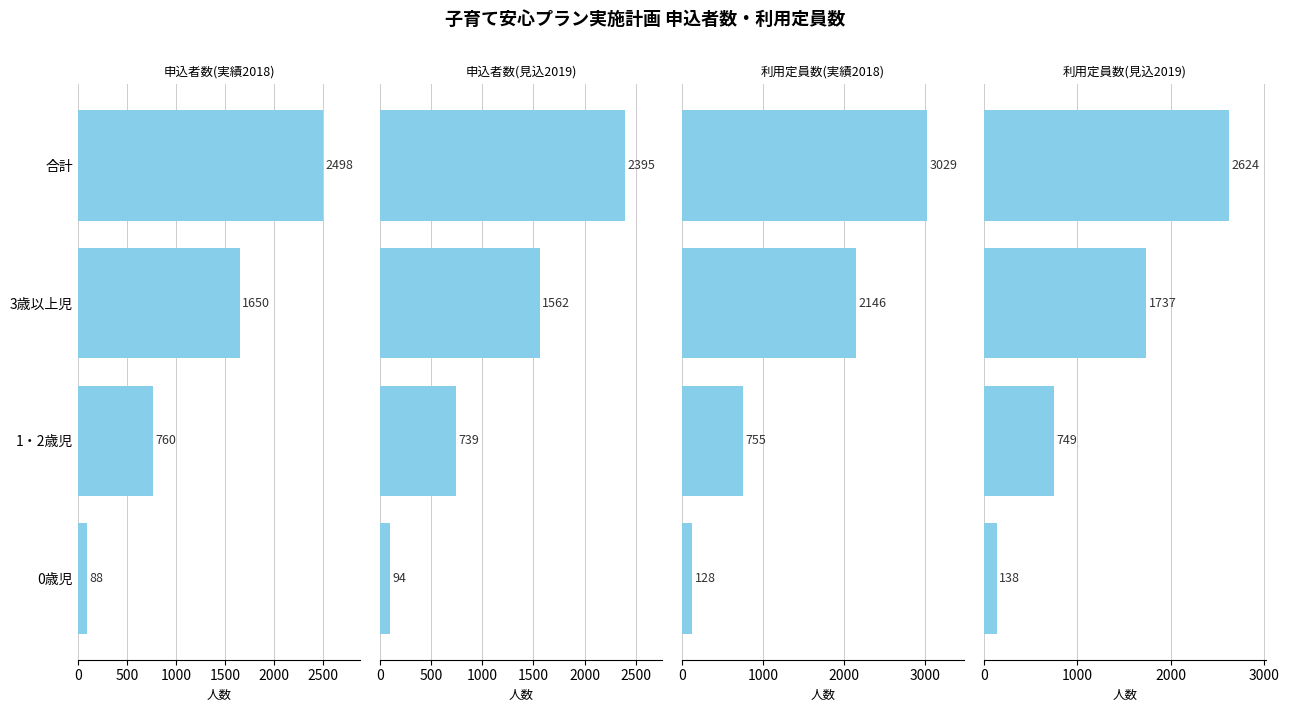

The value of 申込者数(実績2018) at 1000 is 997. True or false?

False